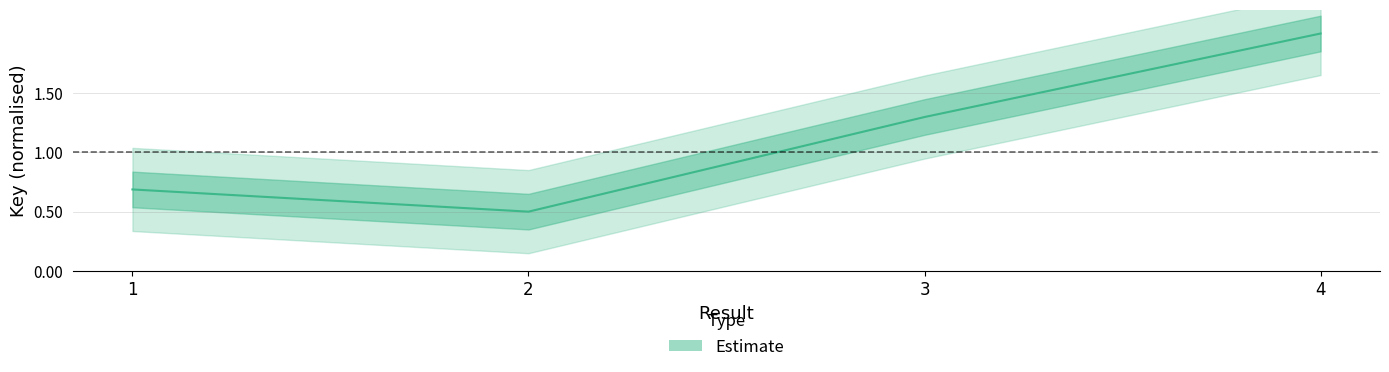

What is the maximum value shown in the chart?

2.0